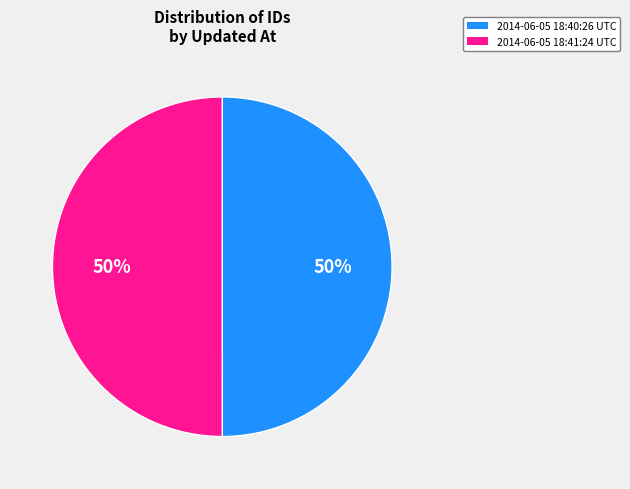

To the nearest percent, what is the average slice percentage?

50%